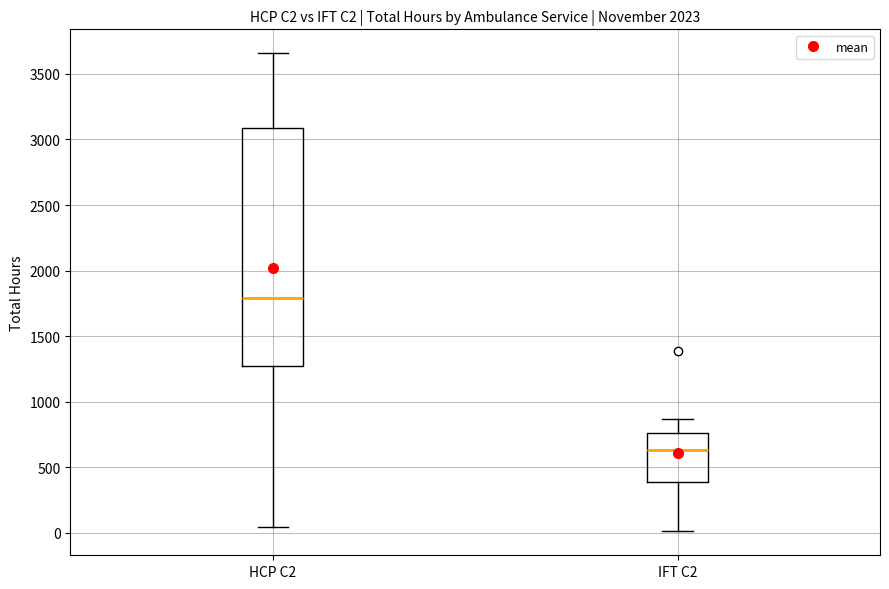

Comparing the boxes themselves (not the whiskers), which one is the tallest?

HCP C2